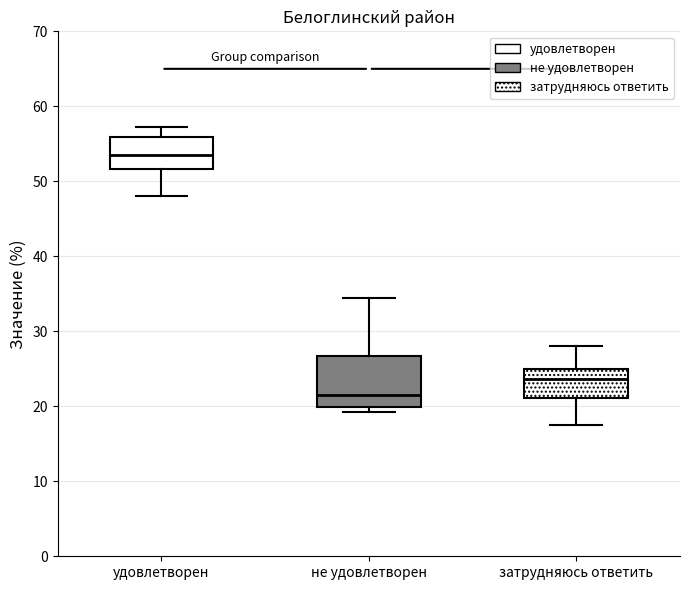

Where does the upper whisker of the box for удовлетворен end on the y-axis? The values are not printed on the chart, so give them approximately, as read against the axis.

57